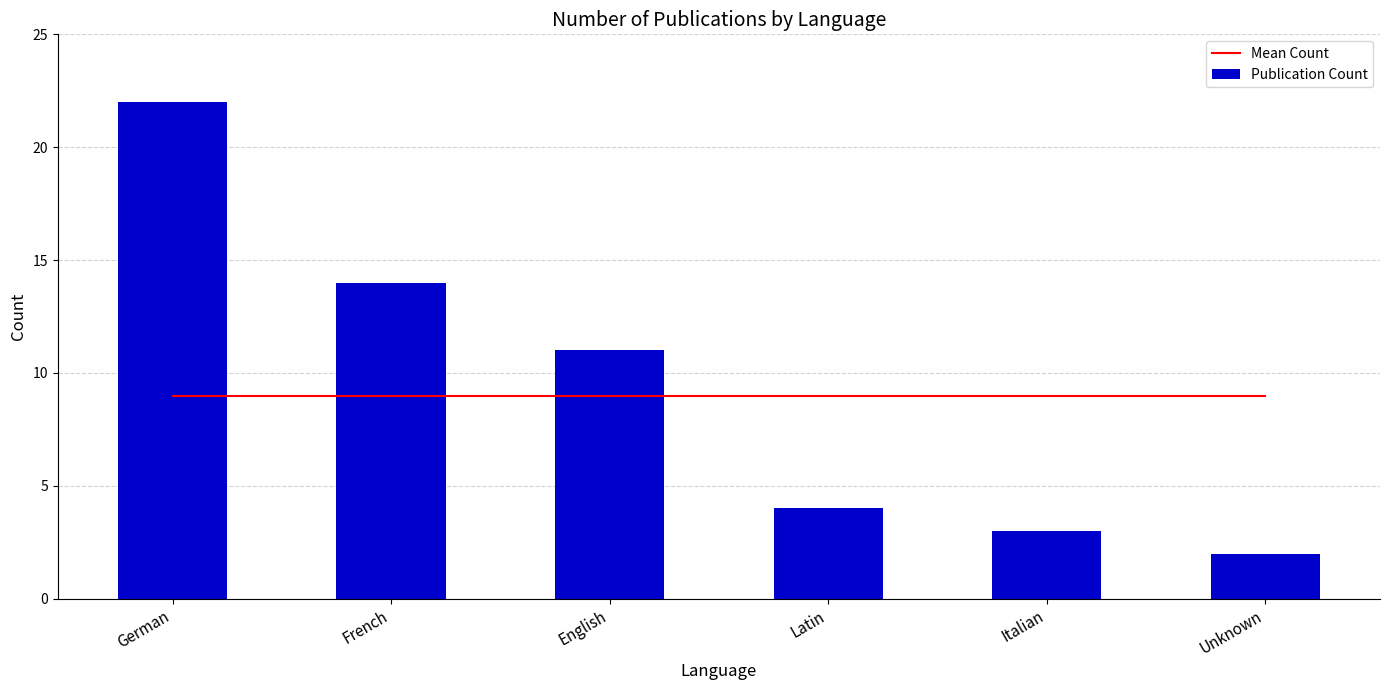

Between Italian and German, which is larger?

Italian